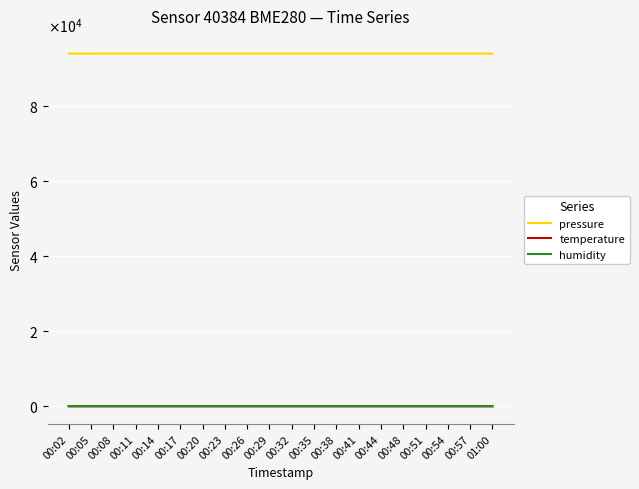

Which label corresponds to the largest value in the chart?

00:20